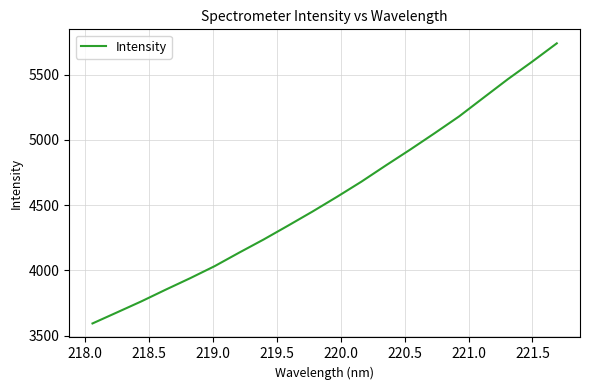

What is the maximum value shown in the chart?

5739.7